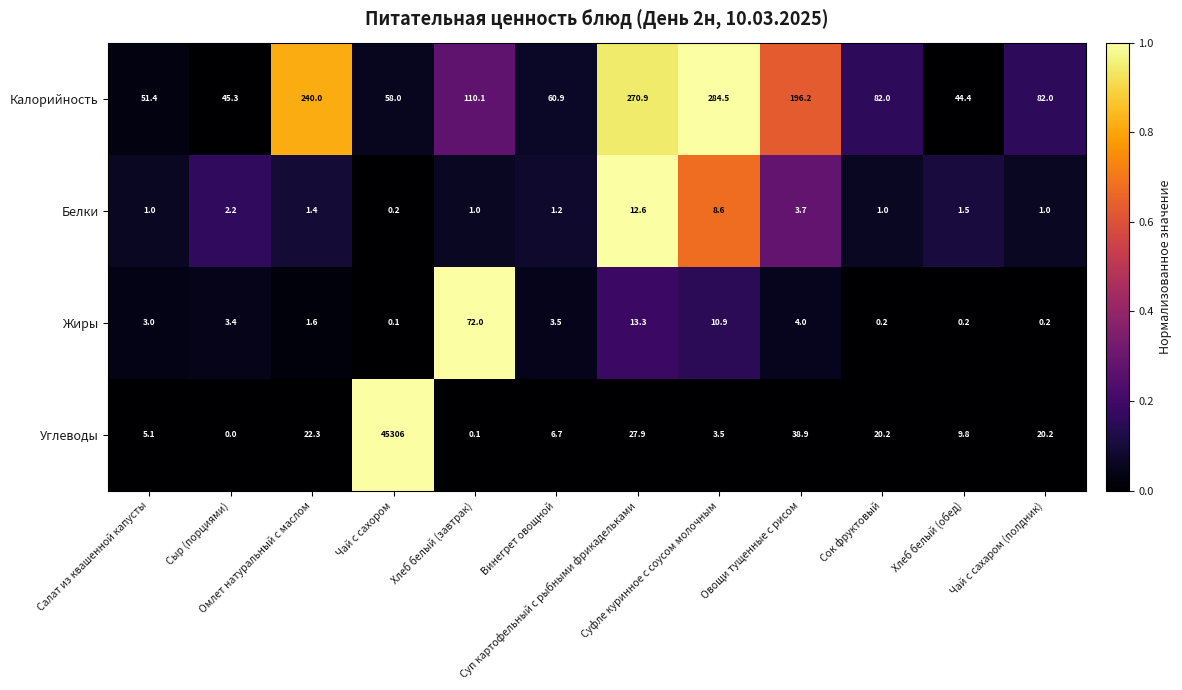

Which series has the largest range (max minus min)?

Углеводы